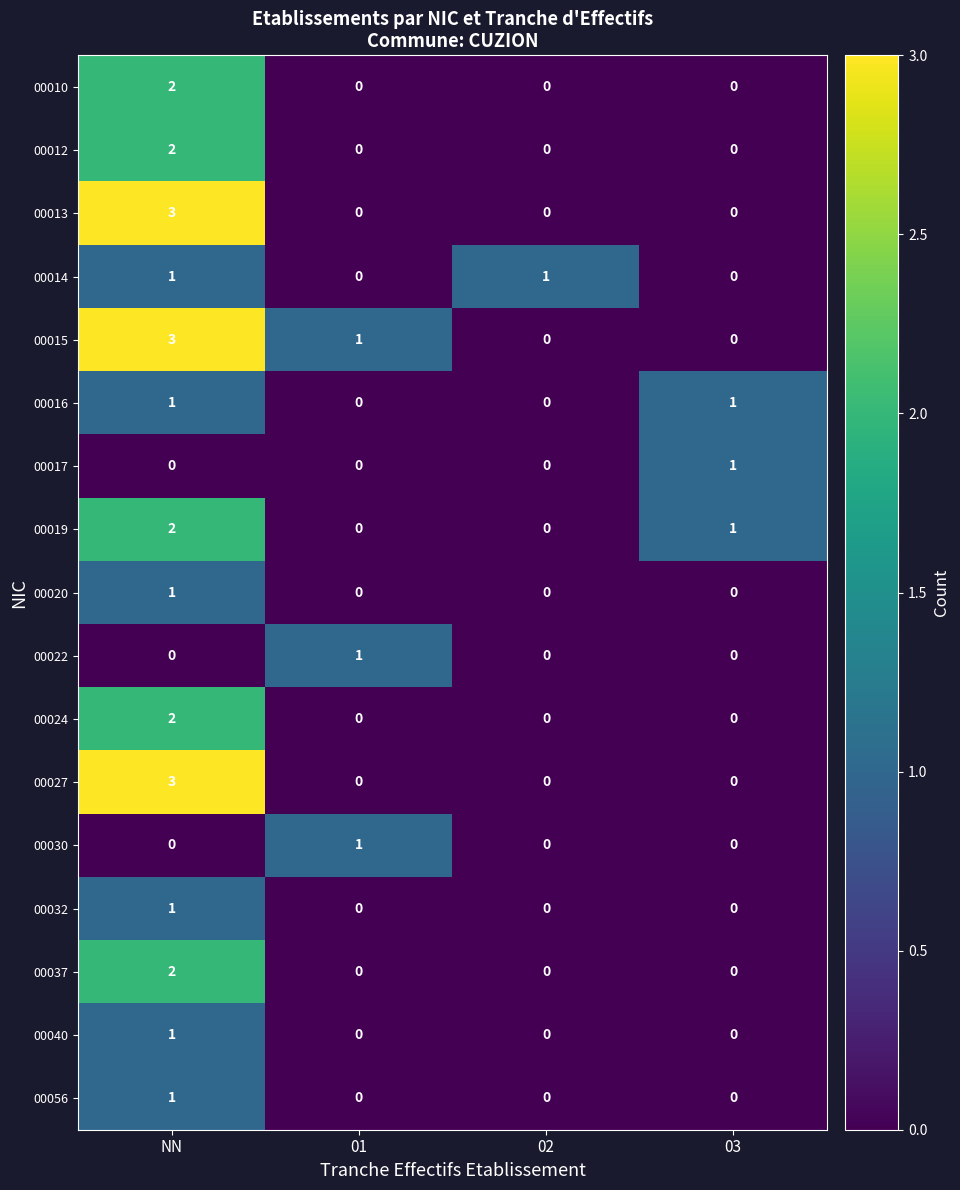

The 00010 series shows 1 at 01. True or false?

False